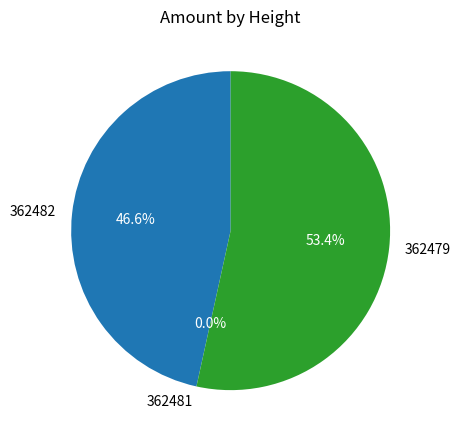

Do 362481 and 362482 together represent more than half of the pie?

No